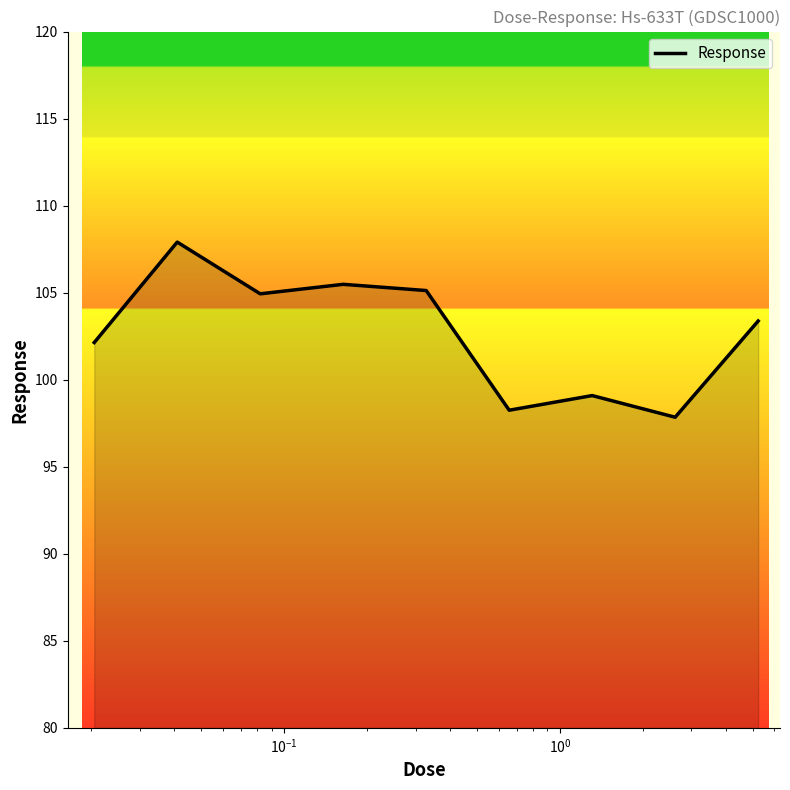

What is the difference between the maximum and minimum values?

10.1